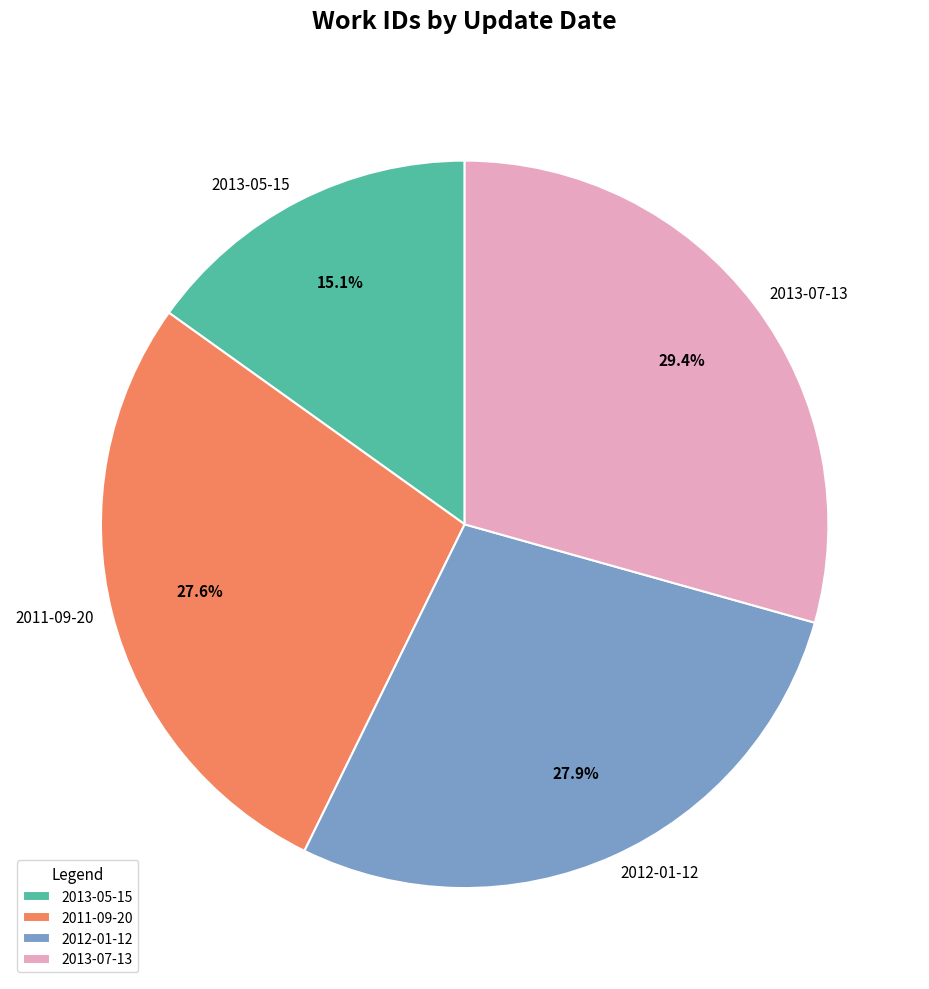

Is there any slice that represents more than half of the pie?

No